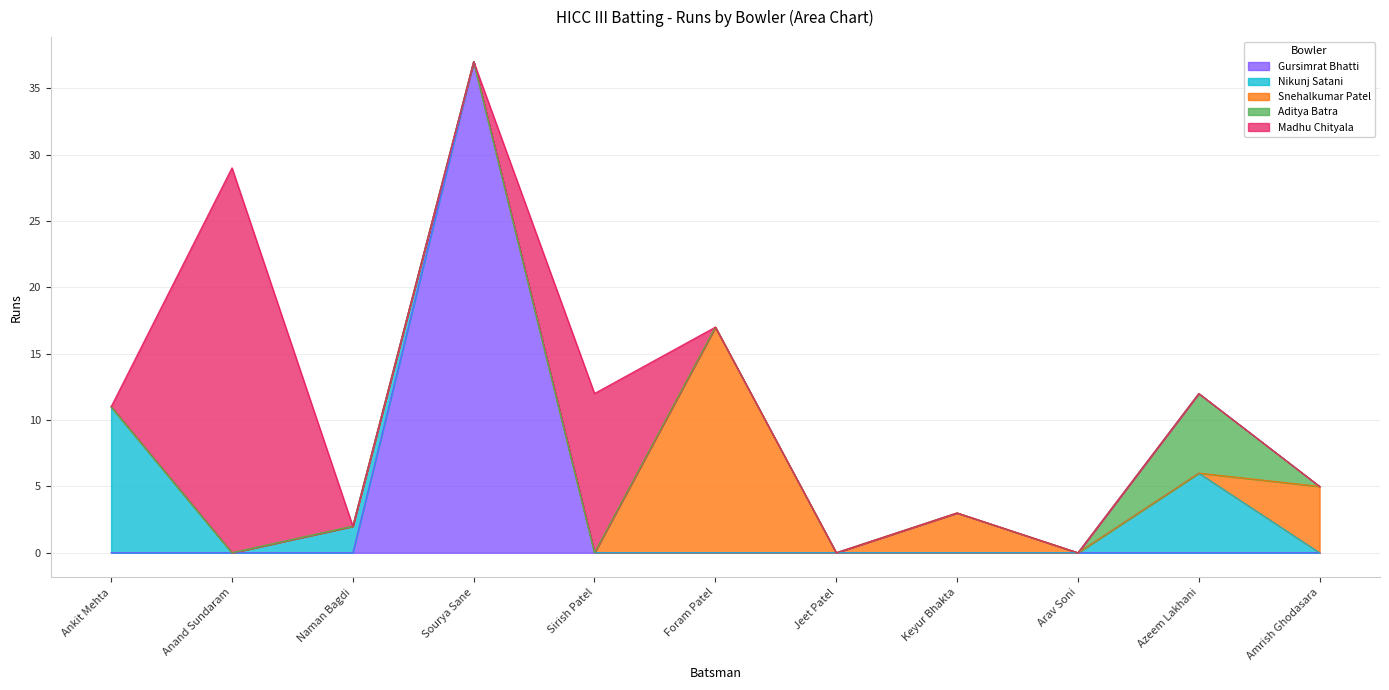

Reading left to right, list all the values displayed in this chart.

Gursimrat Bhatti: 0	0	0	37	0	0	0	0	0	0	0
Nikunj Satani: 11	0	2	0	0	0	0	0	0	6	0
Snehalkumar Patel: 0	0	0	0	0	17	0	3	0	0	5
Aditya Batra: 0	0	0	0	0	0	0	0	0	6	0
Madhu Chityala: 0	29	0	0	12	0	0	0	0	0	0